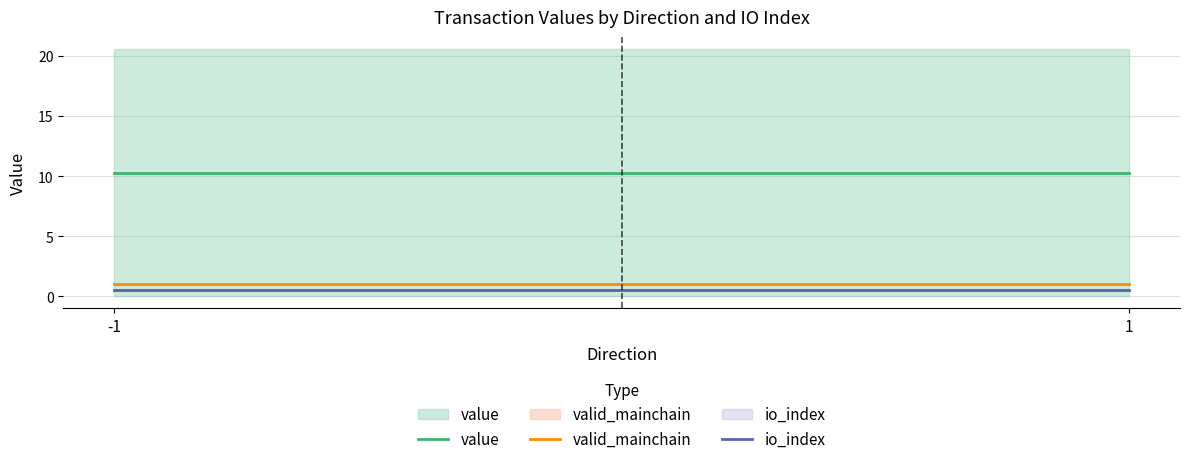

What is the value of the valid_mainchain point at the 2nd from the left?

1.0